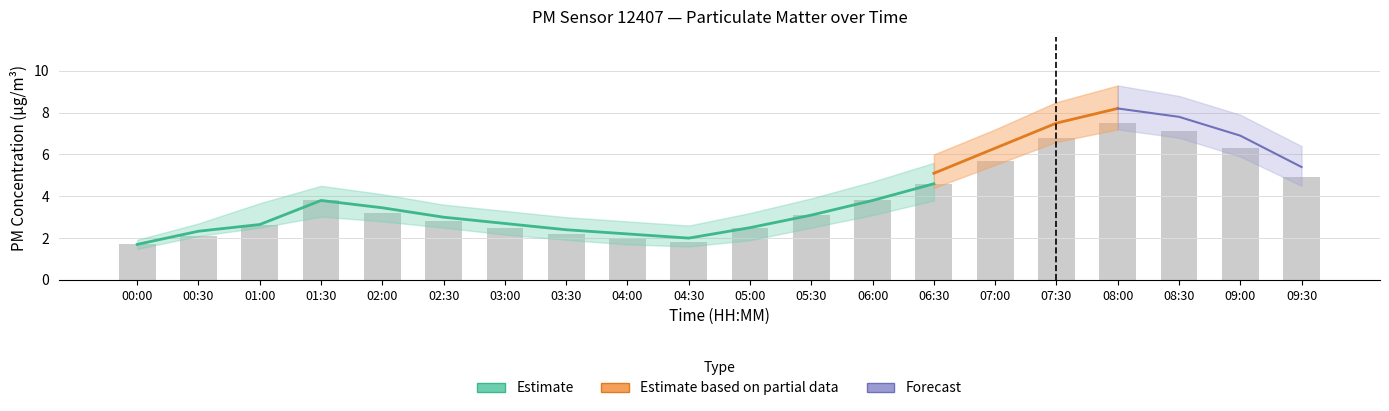

How many data points in P1_hi are above 4?

12